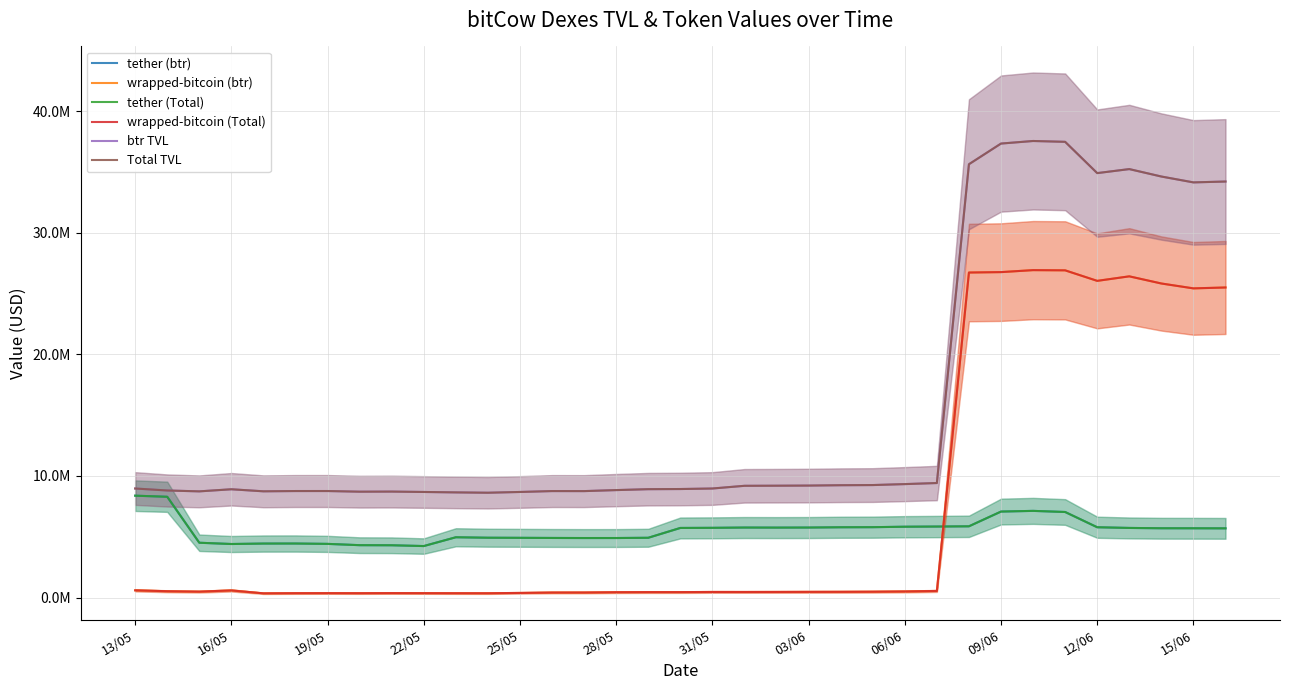

True or false: btr TVL and Total TVL cross at least once.

False